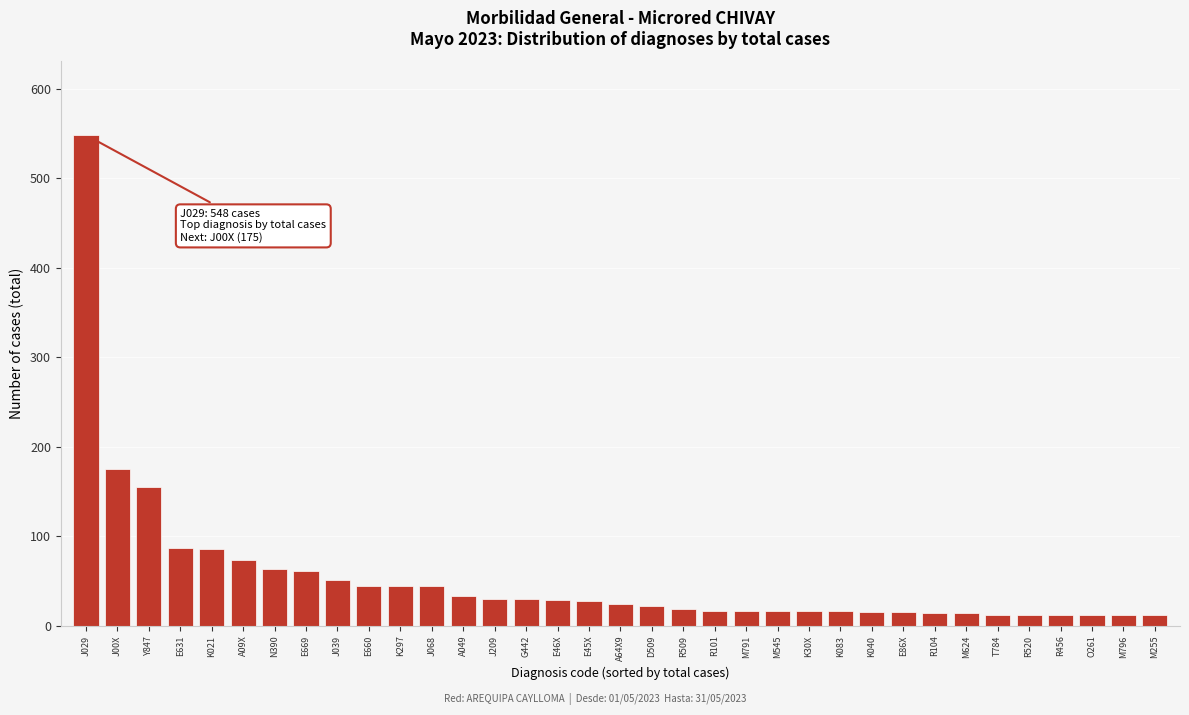

What is the label of the 19th bar from the right?

E45X